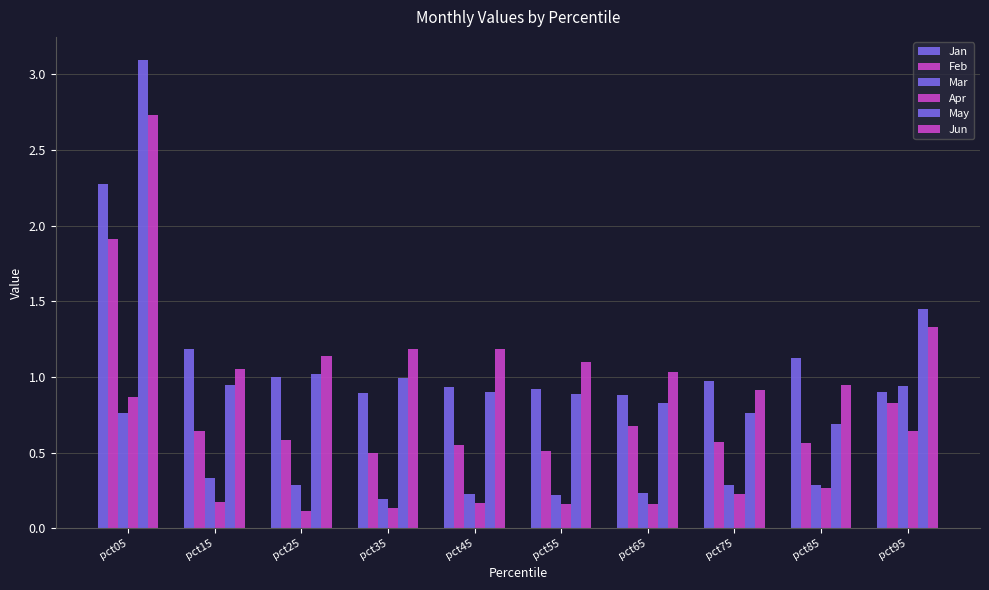

Reading left to right, list all the values displayed in this chart.

Jan: 2.3	1.2	1.0	0.9	0.9	0.9	0.9	1.0	1.1	0.9
Feb: 1.9	0.6	0.6	0.5	0.6	0.5	0.7	0.6	0.6	0.8
Mar: 0.8	0.3	0.3	0.2	0.2	0.2	0.2	0.3	0.3	0.9
Apr: 0.9	0.2	0.1	0.1	0.2	0.2	0.2	0.2	0.3	0.6
May: 3.1	0.9	1.0	1.0	0.9	0.9	0.8	0.8	0.7	1.4
Jun: 2.7	1.1	1.1	1.2	1.2	1.1	1.0	0.9	0.9	1.3